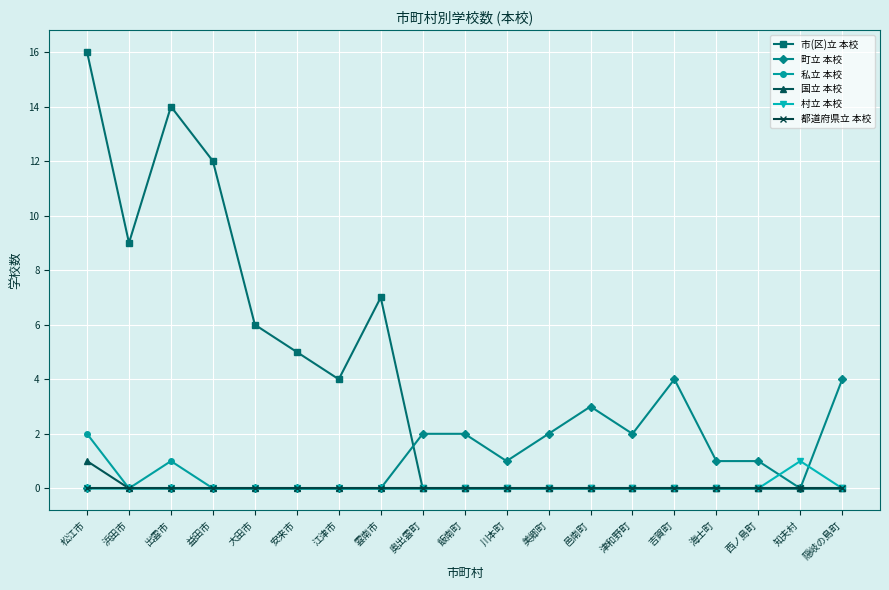

What position from the right is 益田市?

16